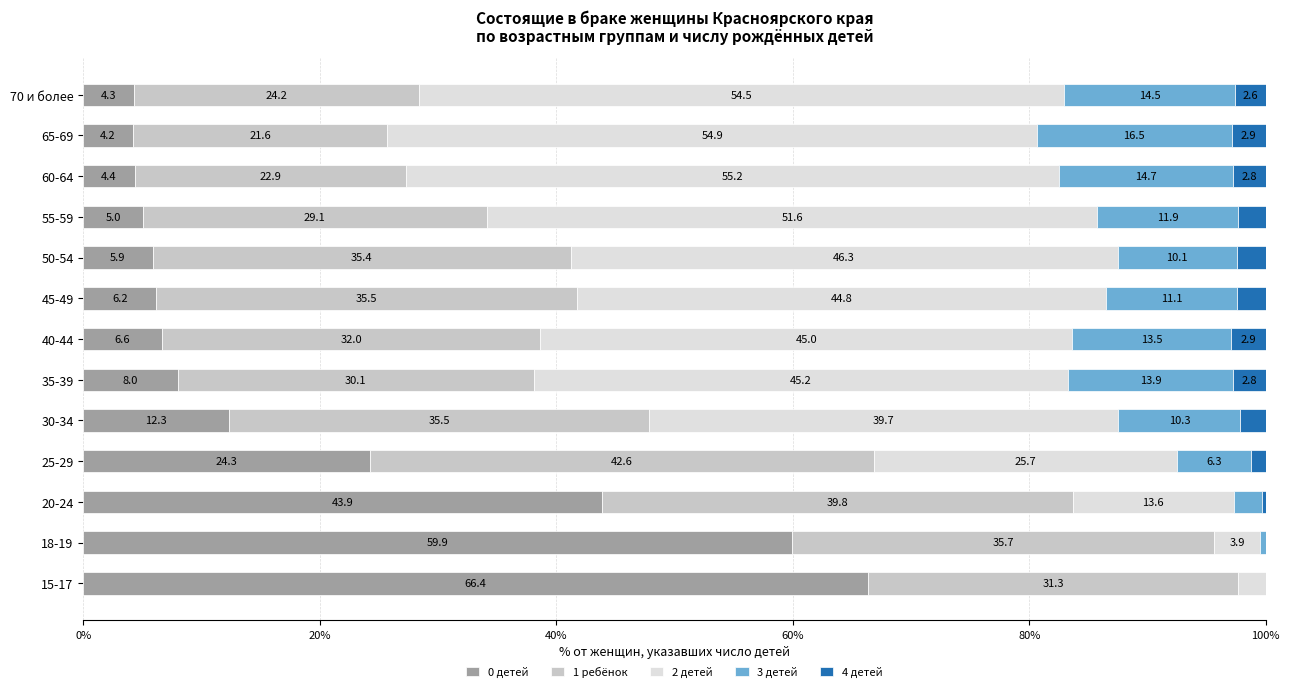

The value of 0 детей at 50-54 is 5.9. True or false?

True